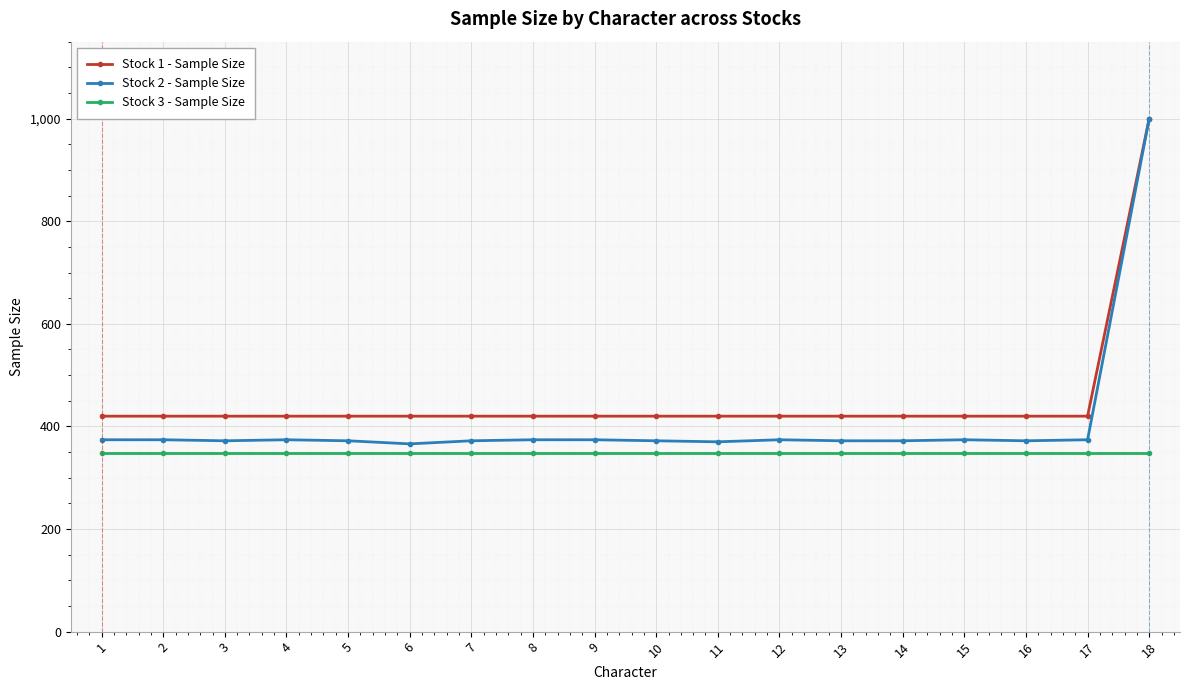

What is the value of the Stock 2 - Sample Size point at the 11th from the left?

370